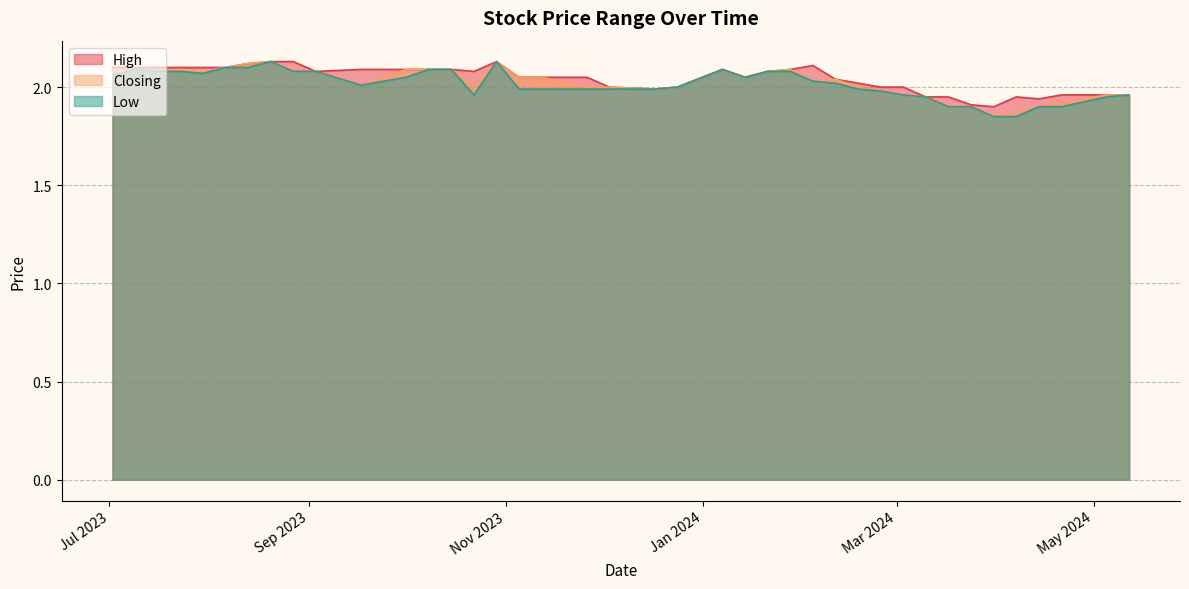

Which series changed the most between 14/04/2024 and 01/10/2023?

Closing